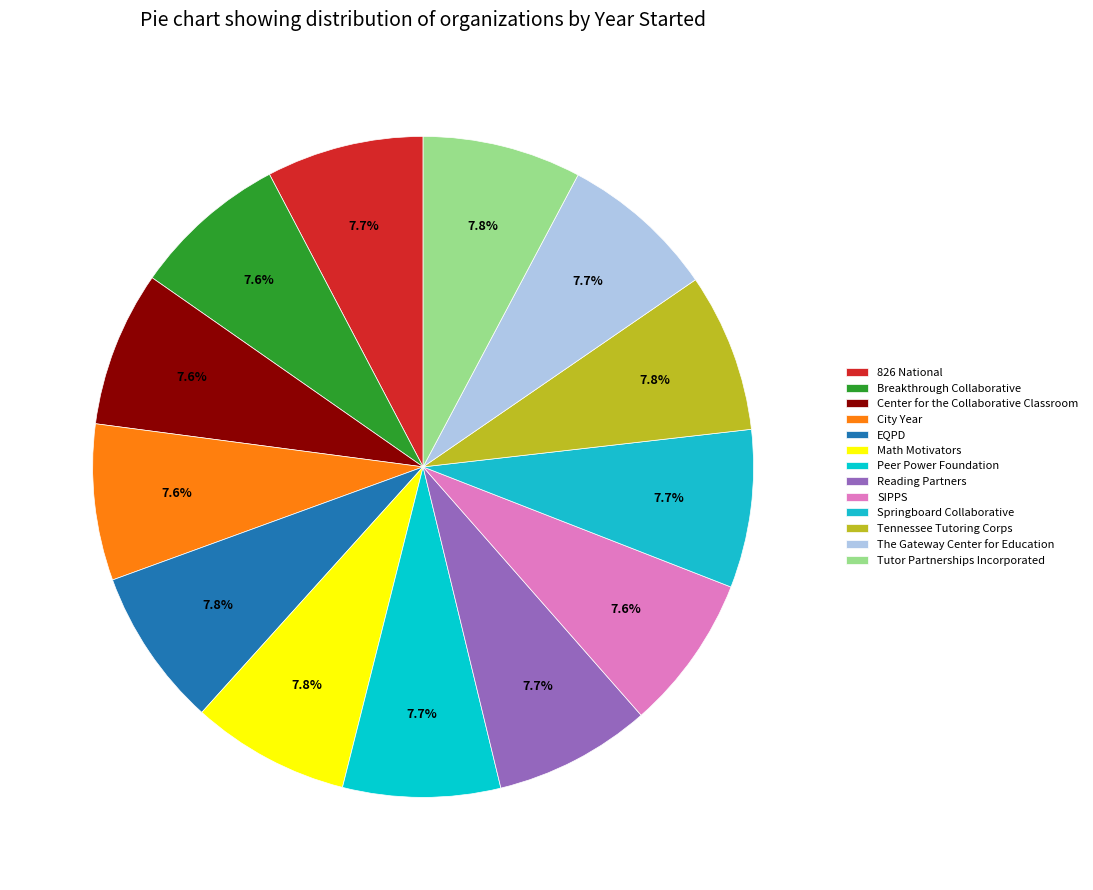

What percentage is the SIPPS slice, to the nearest percent?

8%